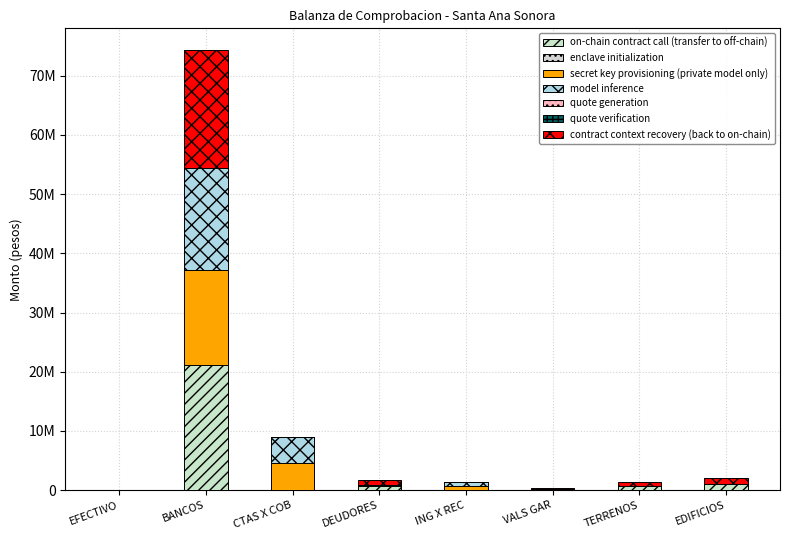

What is the difference between the maximum and minimum values in the model inference series?

17297480.2